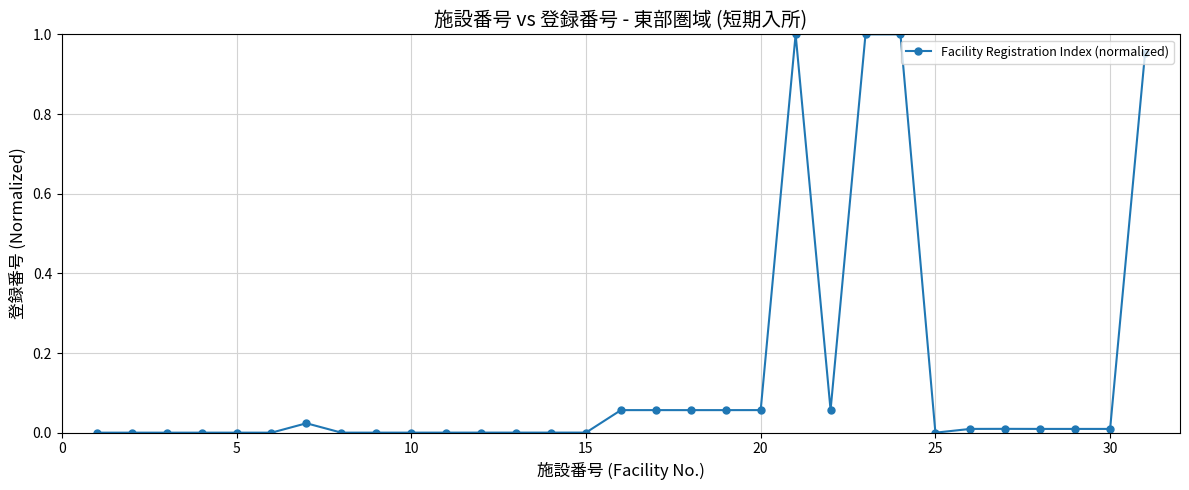

How many data points does each series have?

31